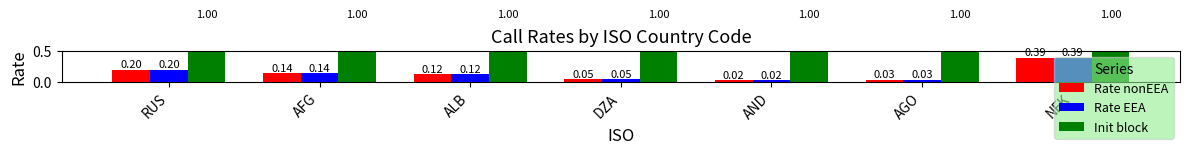

At how many categories does at least one series exceed 0?

7